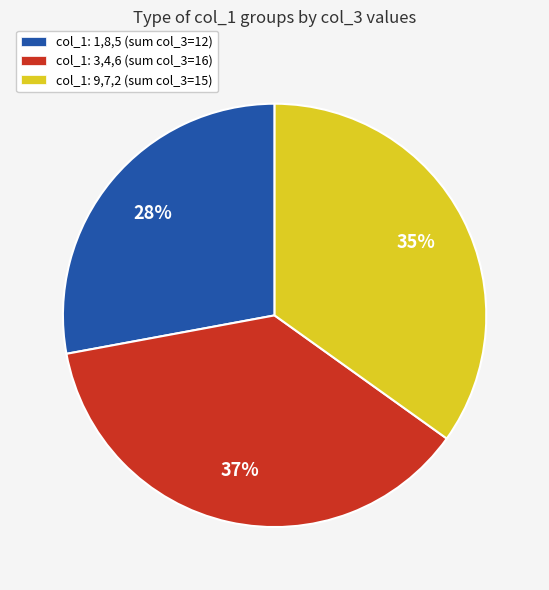

To the nearest percent, what is the average slice percentage?

33%